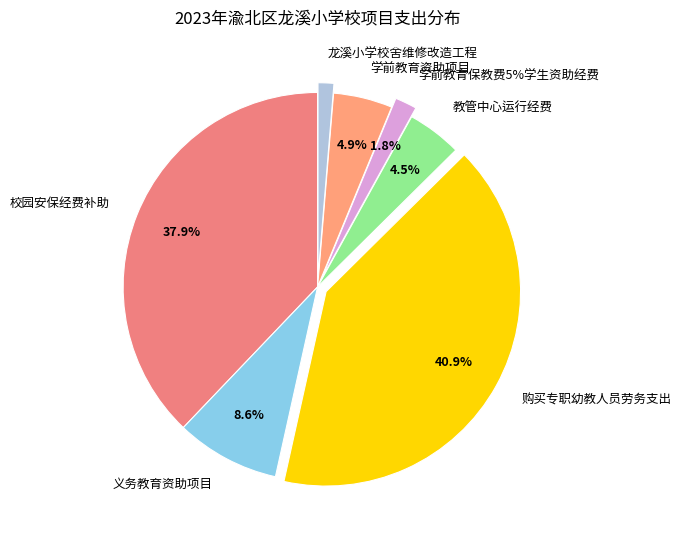

Rank the categories by value from lowest to highest.

龙溪小学校舍维修改造工程, 学前教育保教费5%学生资助经费, 教管中心运行经费, 学前教育资助项目, 义务教育资助项目, 校园安保经费补助, 购买专职幼教人员劳务支出